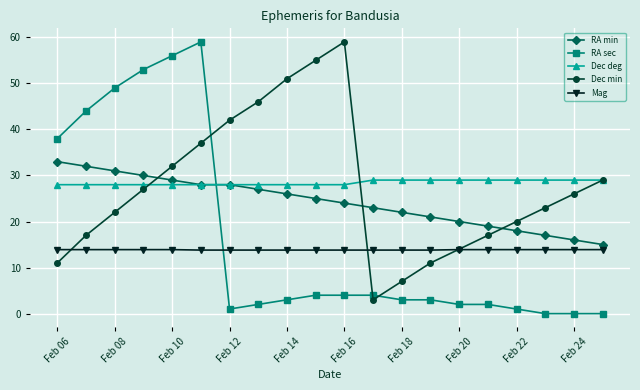

True or false: Dec deg and Mag intersect in this chart.

False